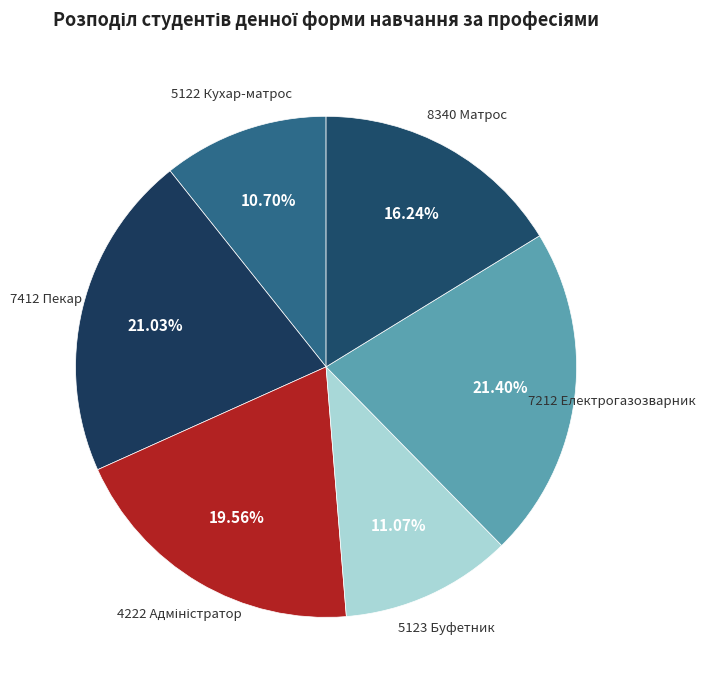

How many segments does this pie chart have?

6